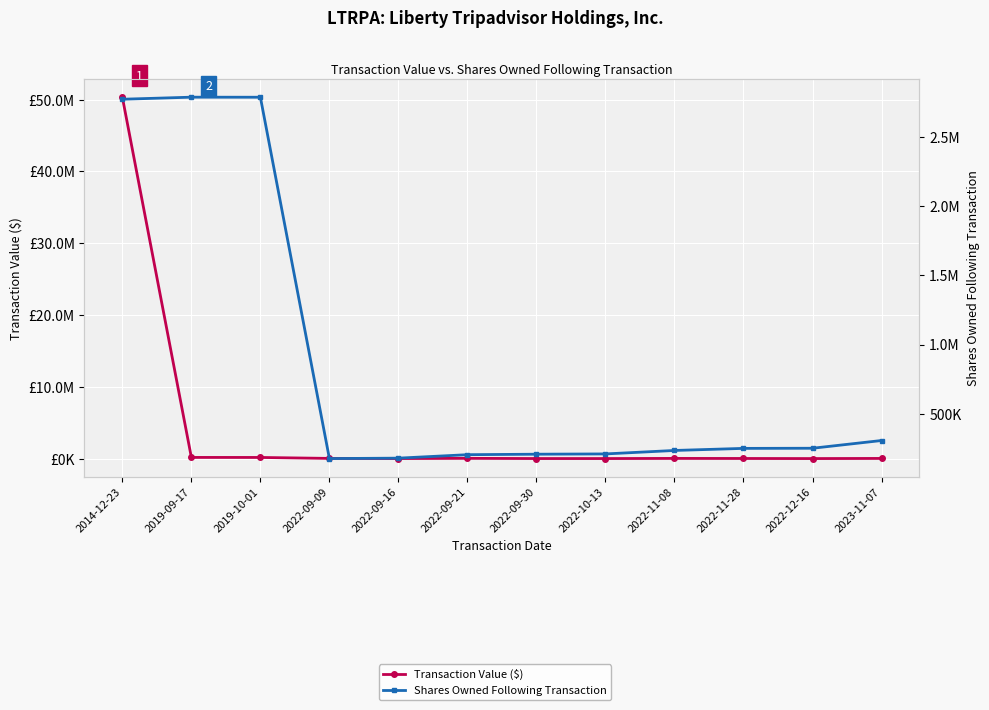

Rank the categories by Transaction Value ($) value from lowest to highest.

2022-12-16, 2022-10-13, 2022-09-30, 2022-09-16, 2022-11-28, 2023-11-07, 2022-11-08, 2022-09-09, 2022-09-21, 2019-10-01, 2019-09-17, 2014-12-23